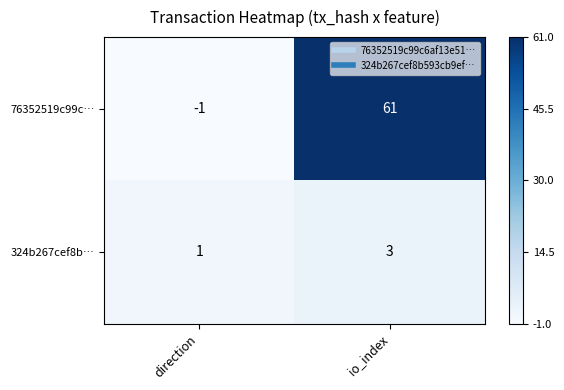

What is the greatest value displayed?

61